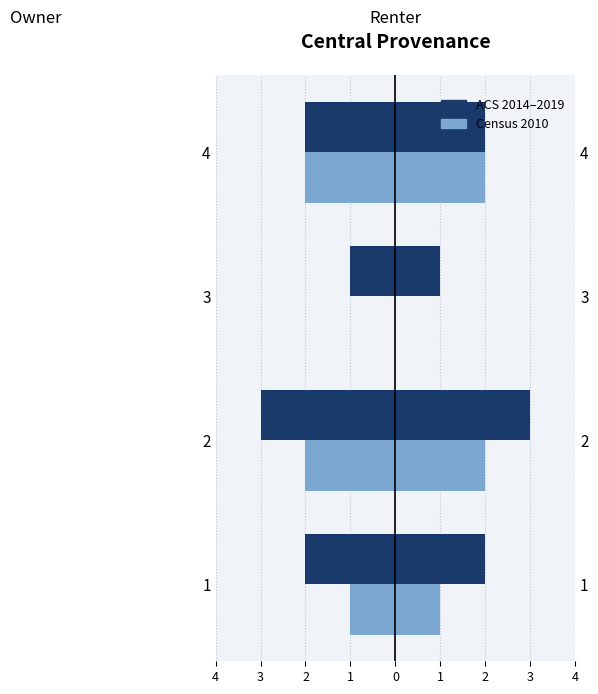

What is the difference between the second highest and minimum values in the ACS 2014–2019 series?

1